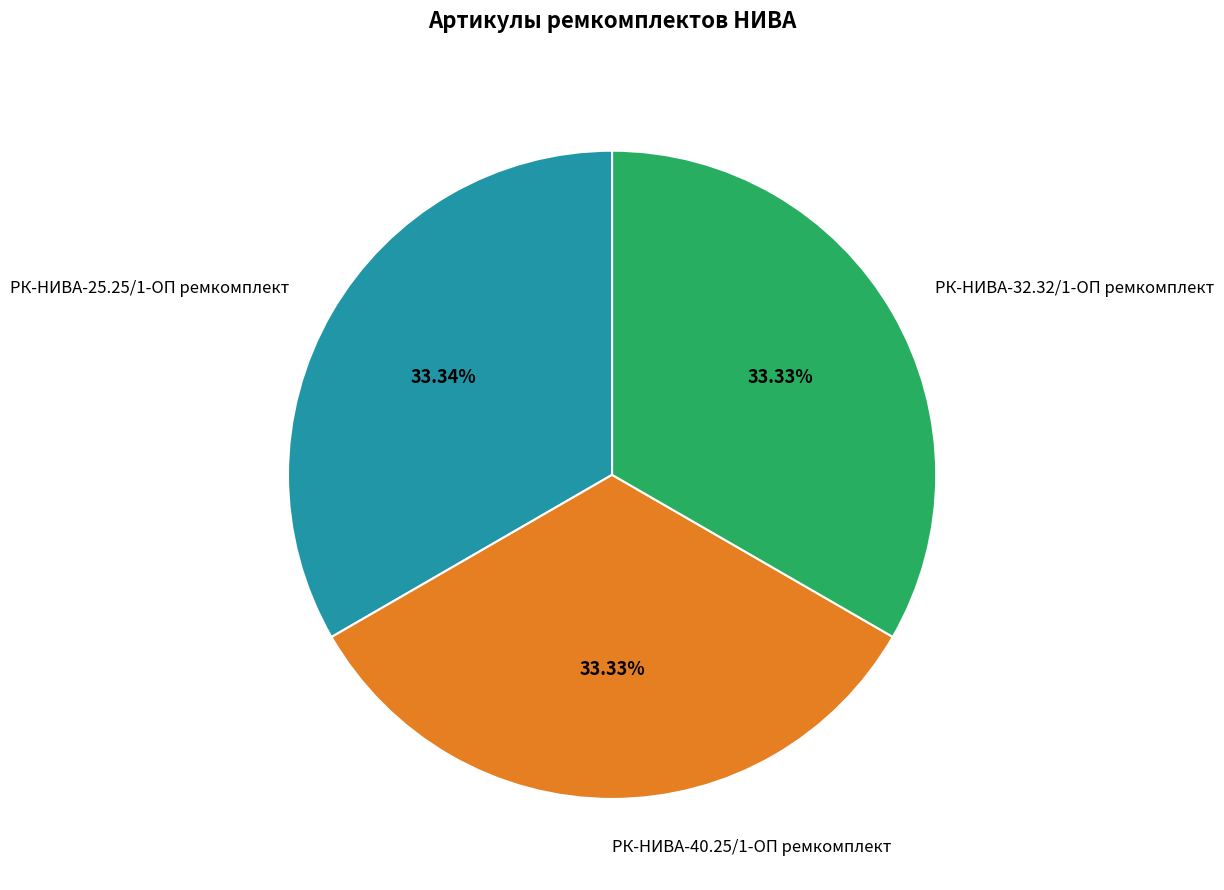

Count the number of slices in the pie.

3